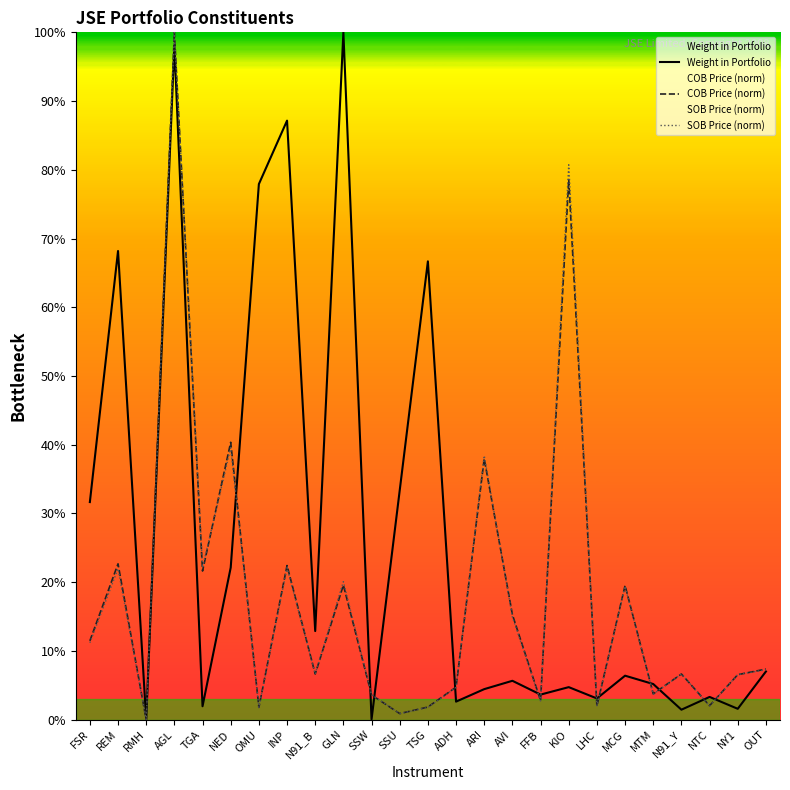

At which category does the chart reach its minimum across all series?

RMH